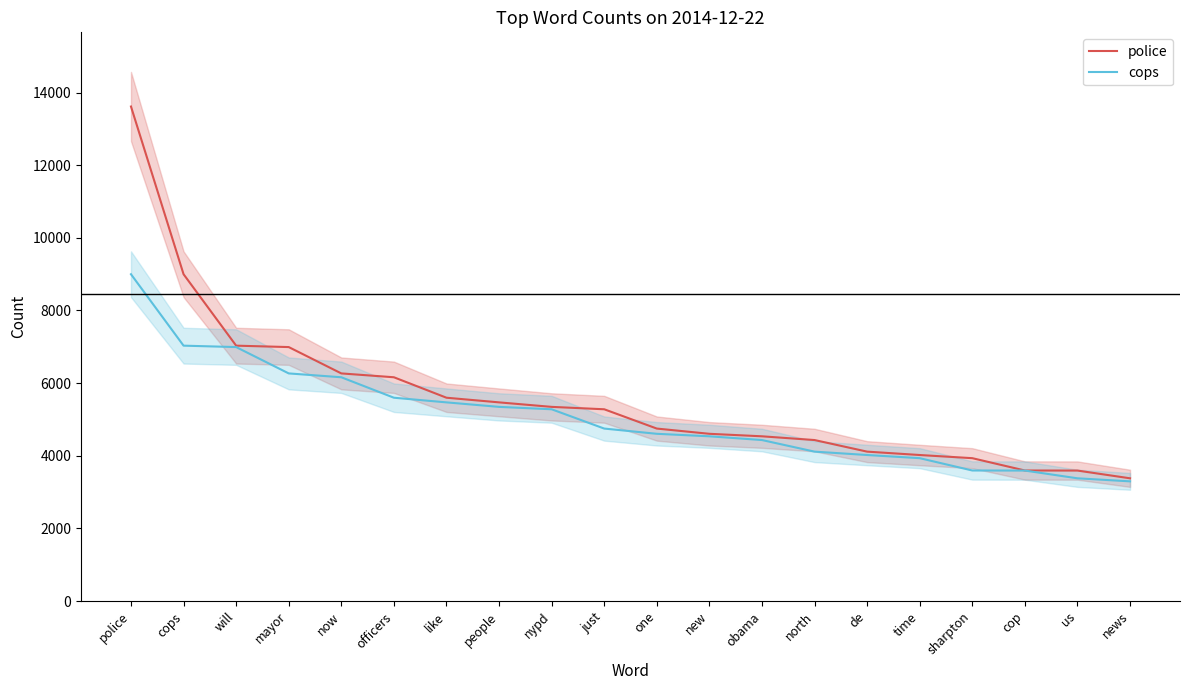

How many distinct data groups are displayed?

2